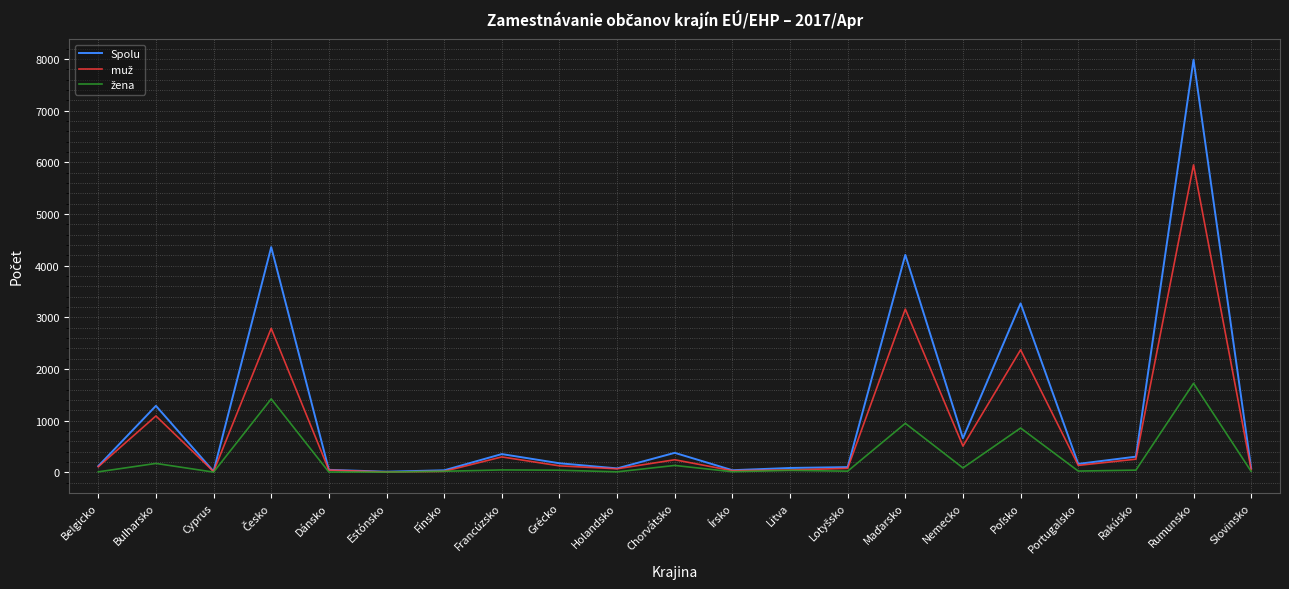

What is the greatest value displayed?

7988